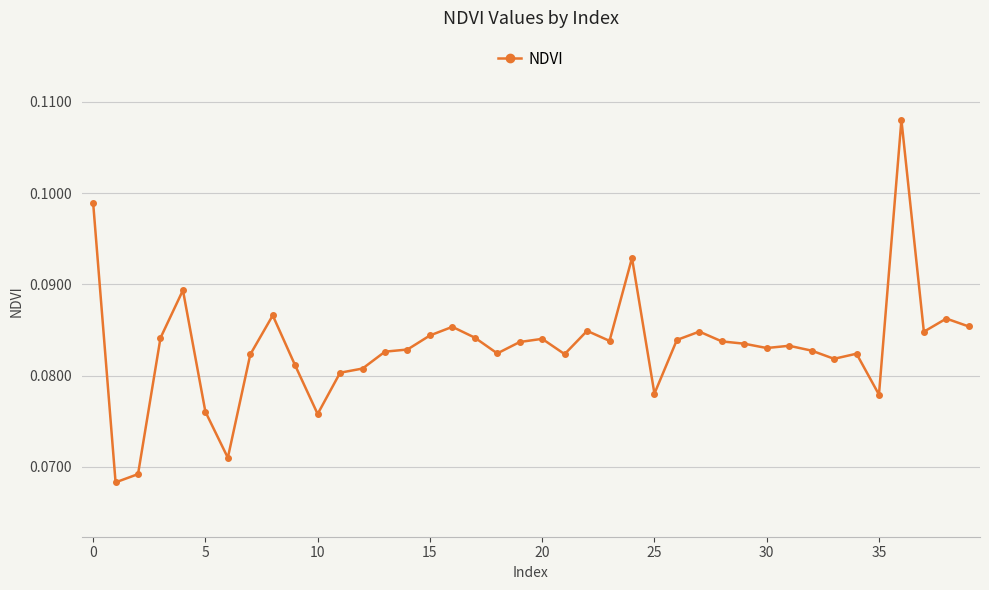

True or false: there are more than 0 points higher than both neighbors.

True